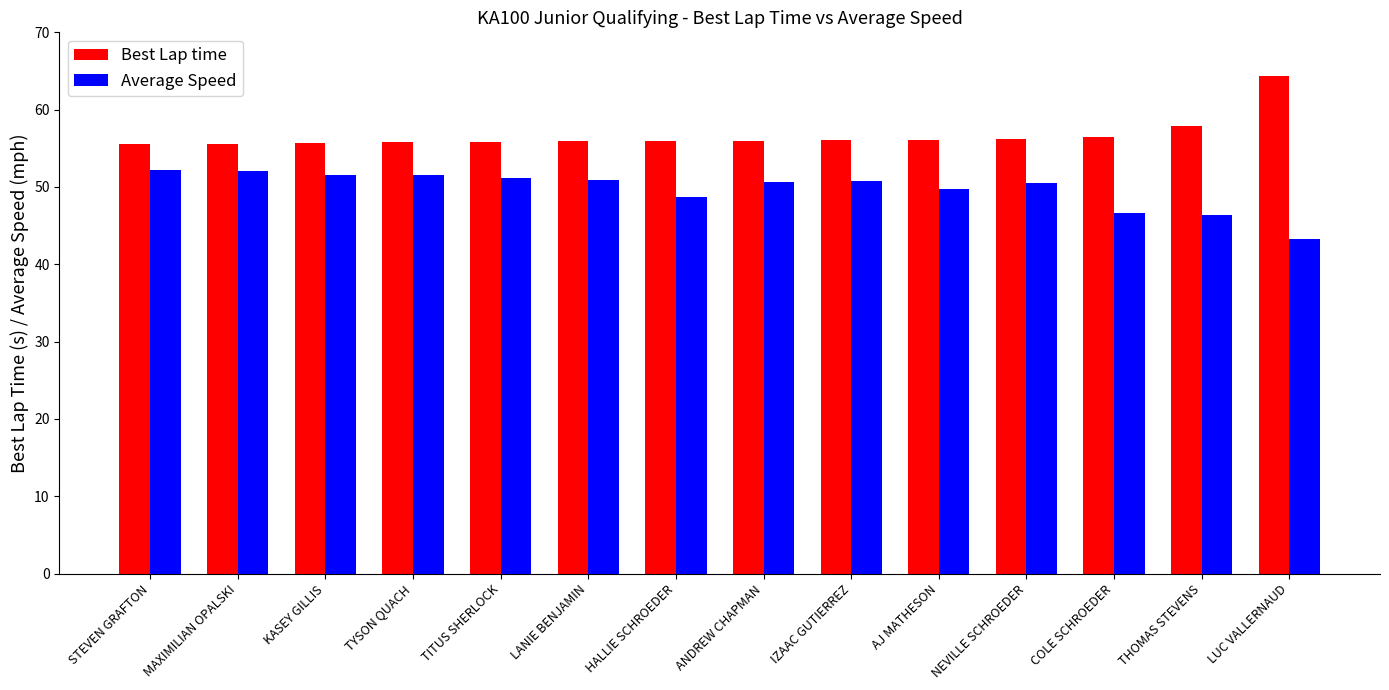

What is the sum of all Best Lap time values?

793.4